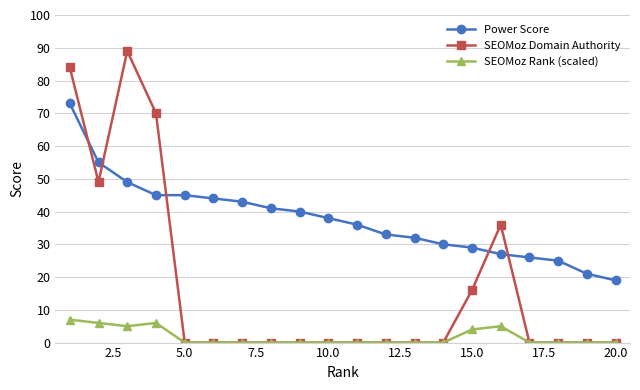

Rank the series by their maximum value, from highest to lowest.

SEOMoz Domain Authority, Power Score, SEOMoz Rank (scaled)